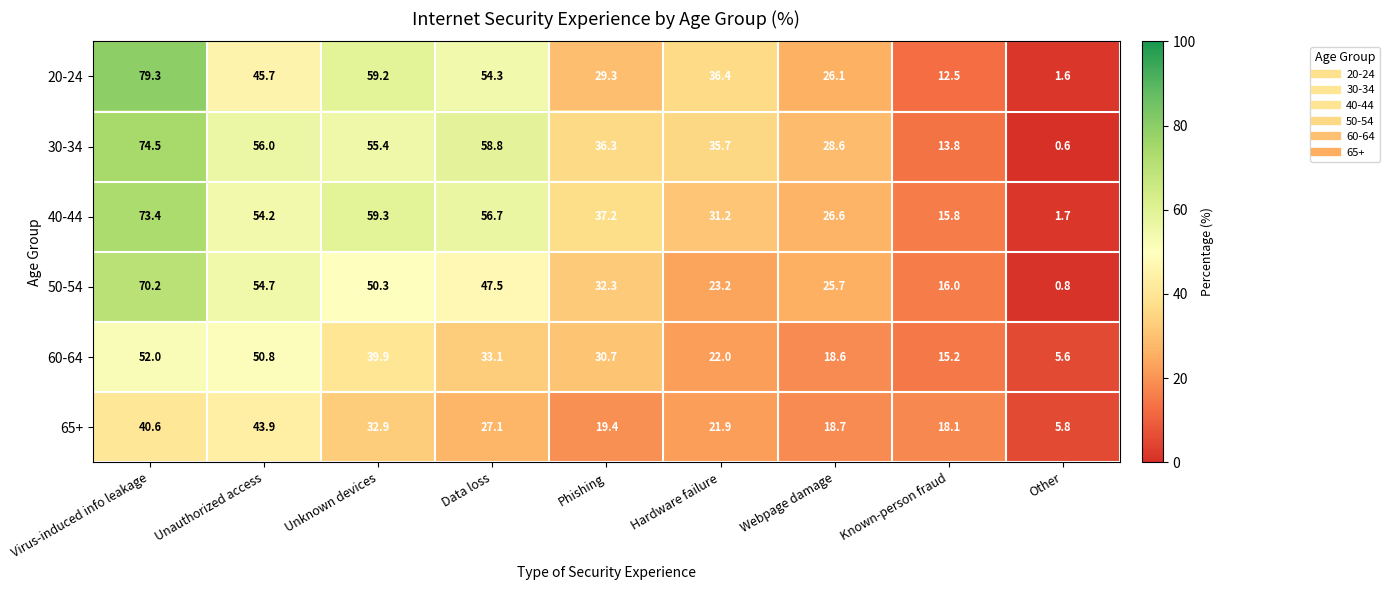

Which series has the largest range (max minus min)?

20-24